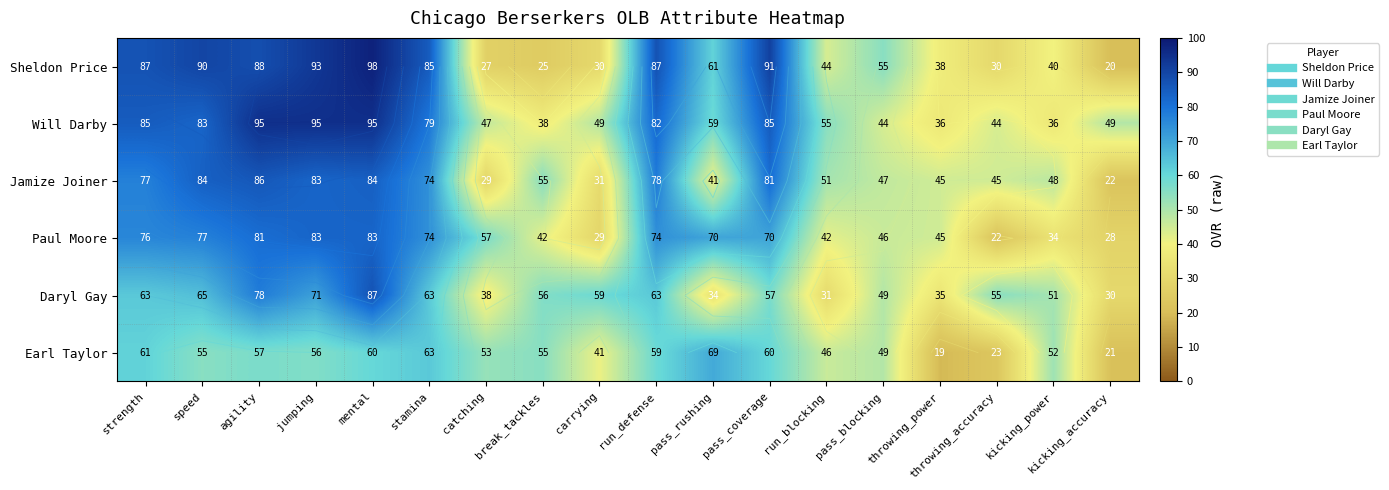

What is the sum of the Sheldon Price values at agility and pass_blocking?

143